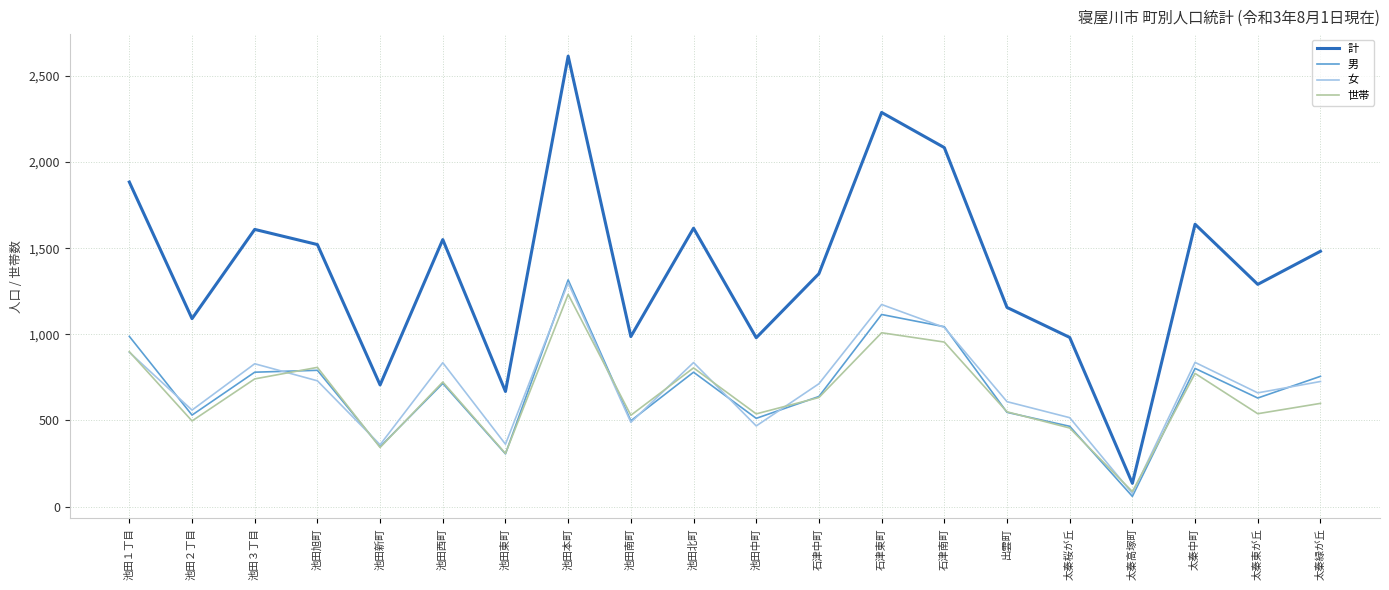

Which series has the widest spread of values?

計